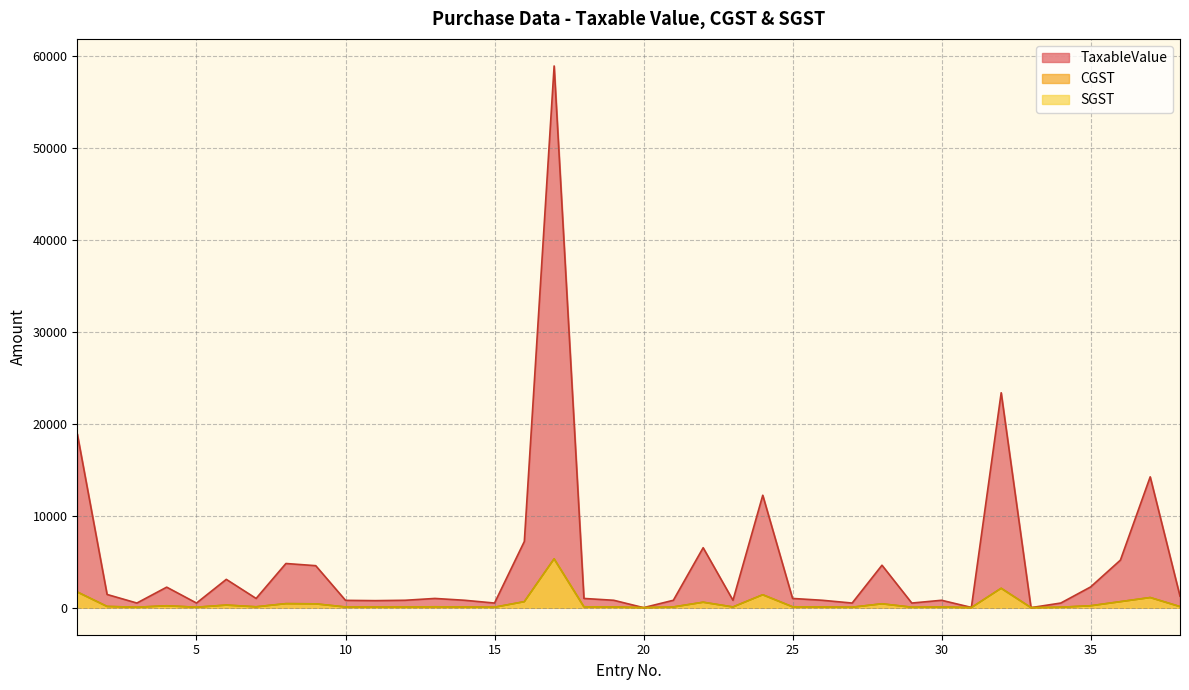

In TaxableValue, how many points are higher than both neighbors (excluding endpoints)?

11